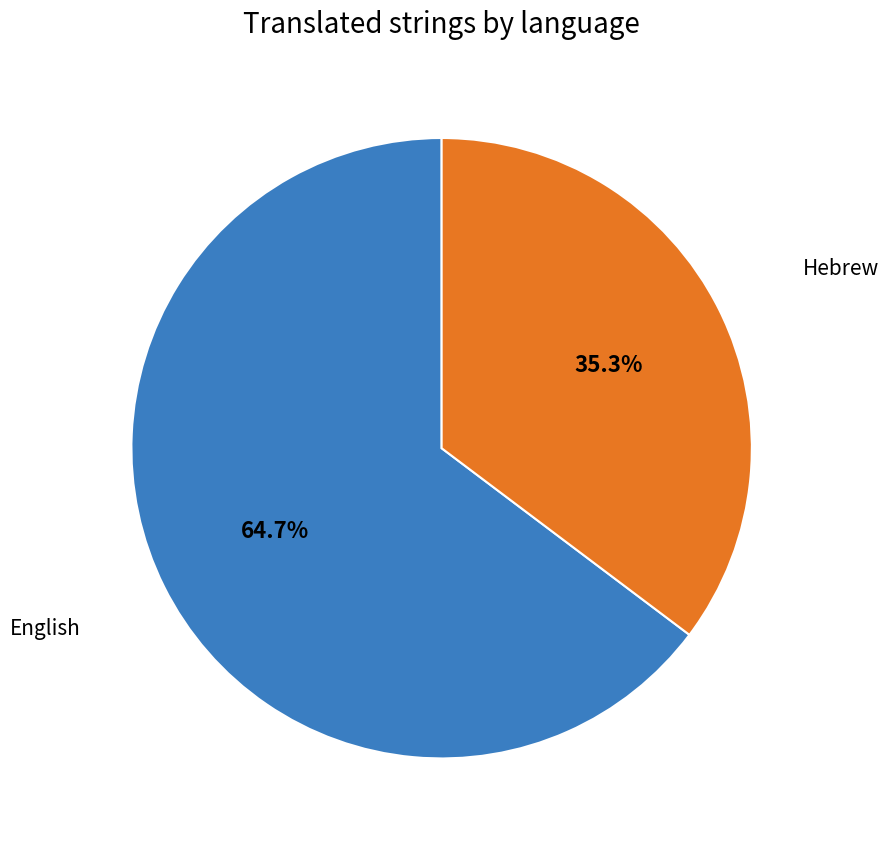

Is there a majority slice in this chart?

Yes